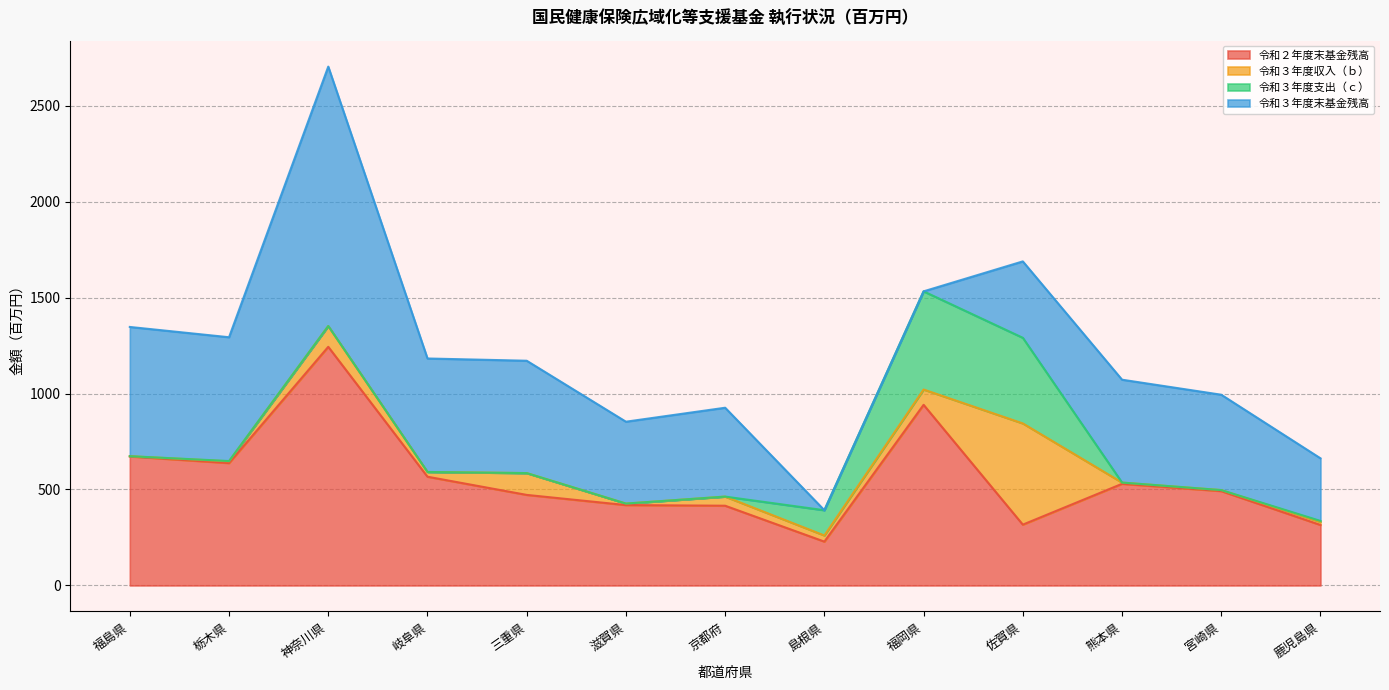

What is the difference between the 令和３年度収入（ｂ） values at 栃木県 and 宮崎県?

3.8